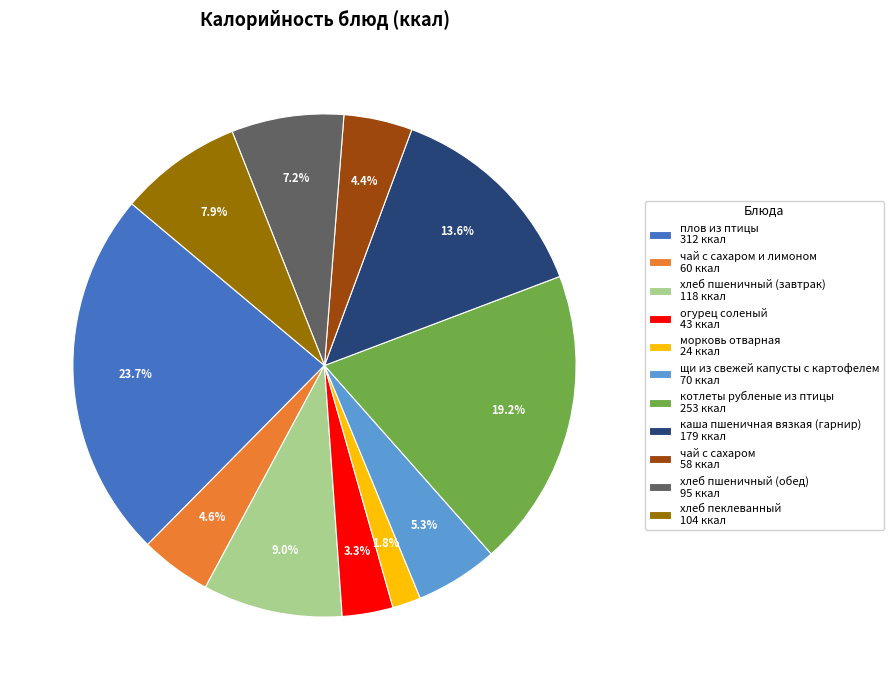

Does щи из свежей капусты с картофелем 70 ккал account for over 50% of the chart?

No